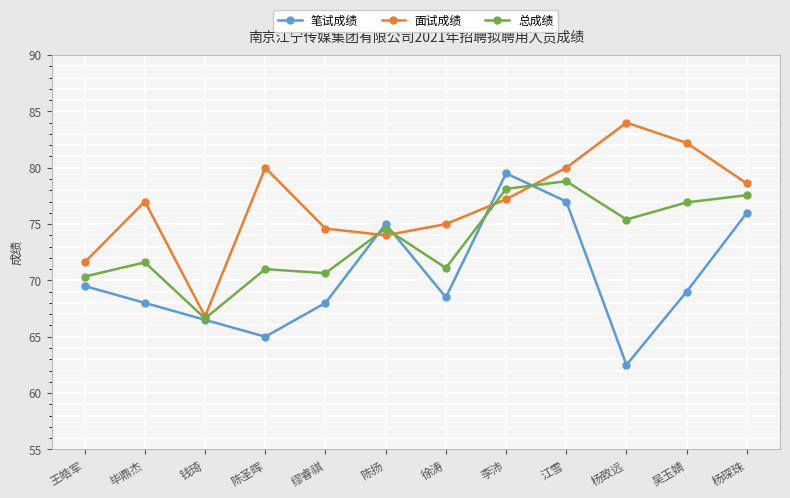

The value of 面试成绩 at 钱琦 is 66.8. True or false?

True